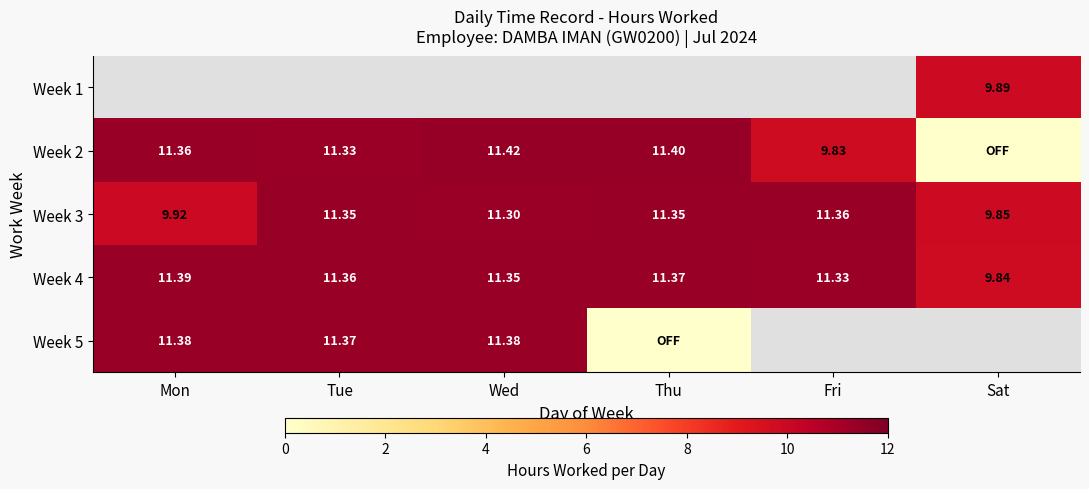

At which label does Week 4 reach its minimum?

Sat